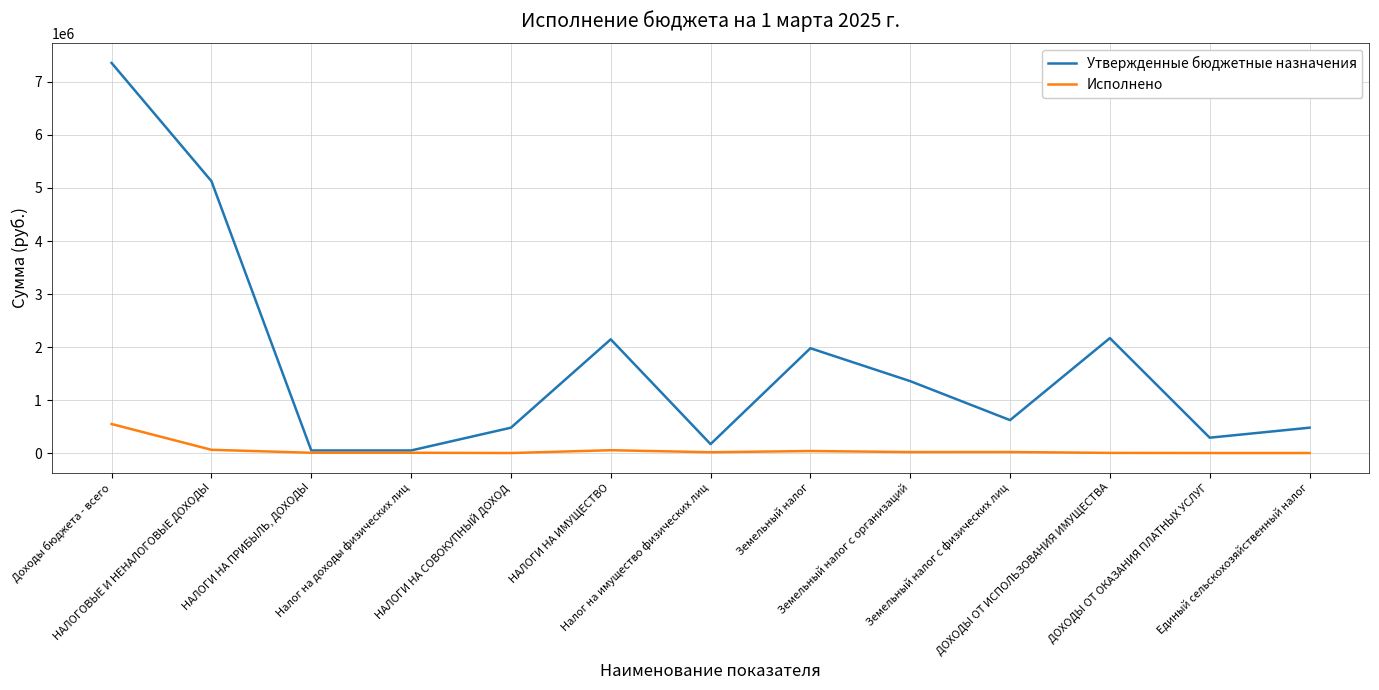

At which category does the chart reach its peak across all series?

Доходы бюджета - всего